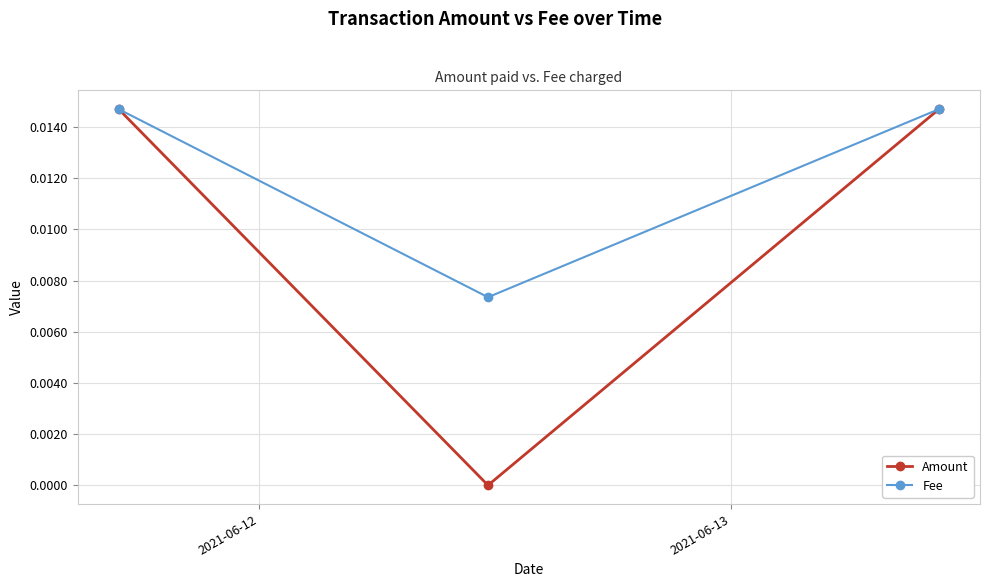

Rank the series by their average value, from lowest to highest.

Amount, Fee